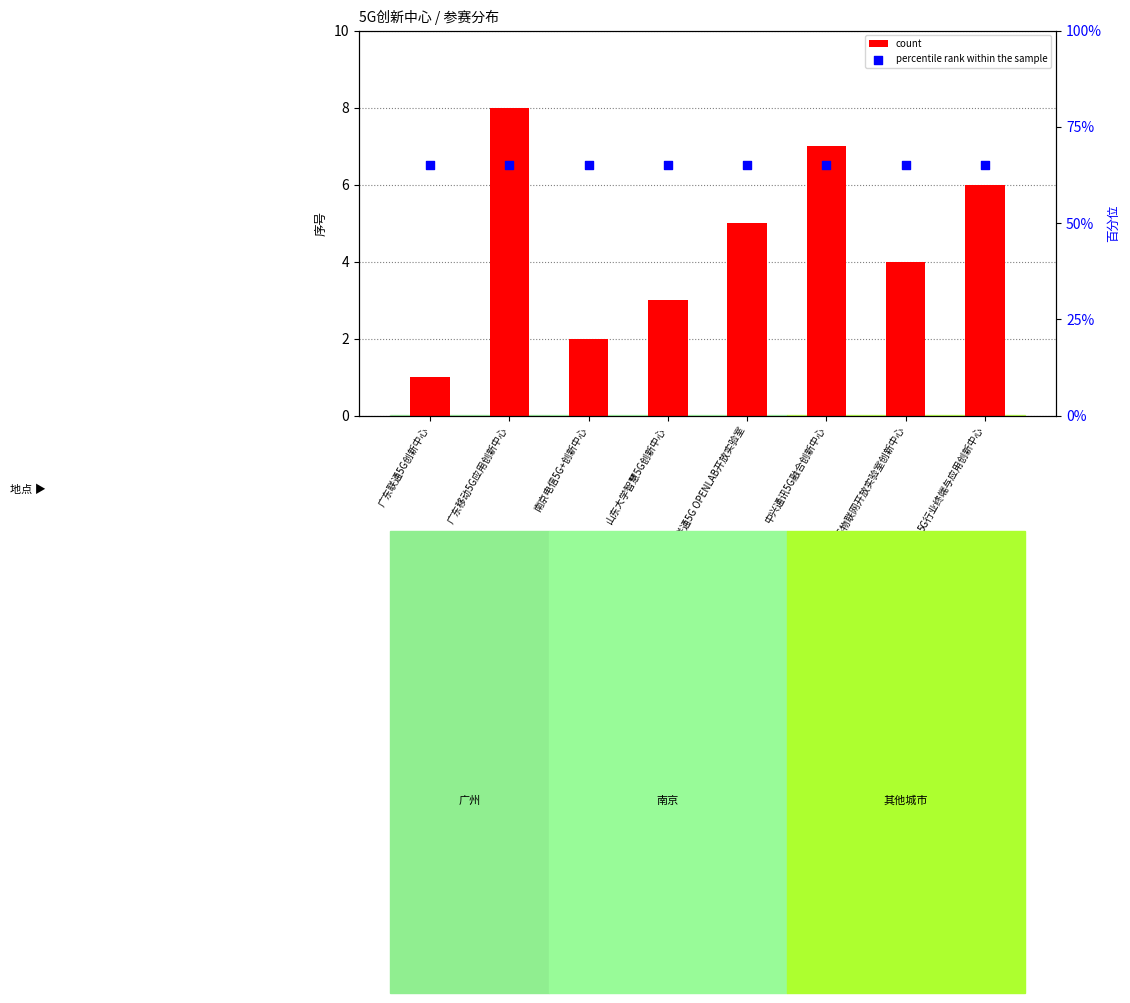

At which category is the sum across all series the highest?

广东移动5G应用创新中心